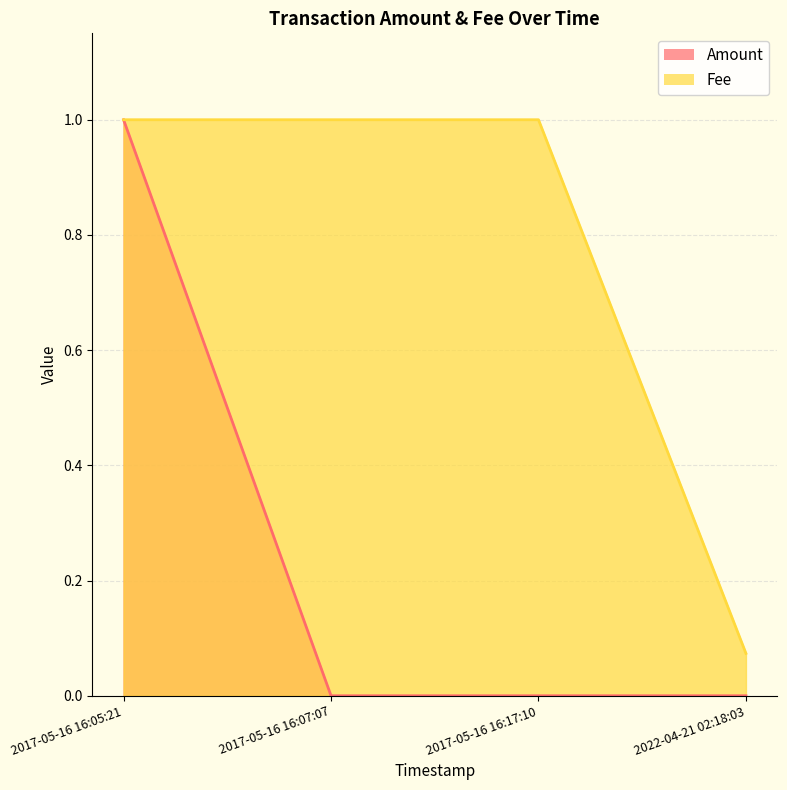

What are all the series names shown in the legend?

Amount, Fee